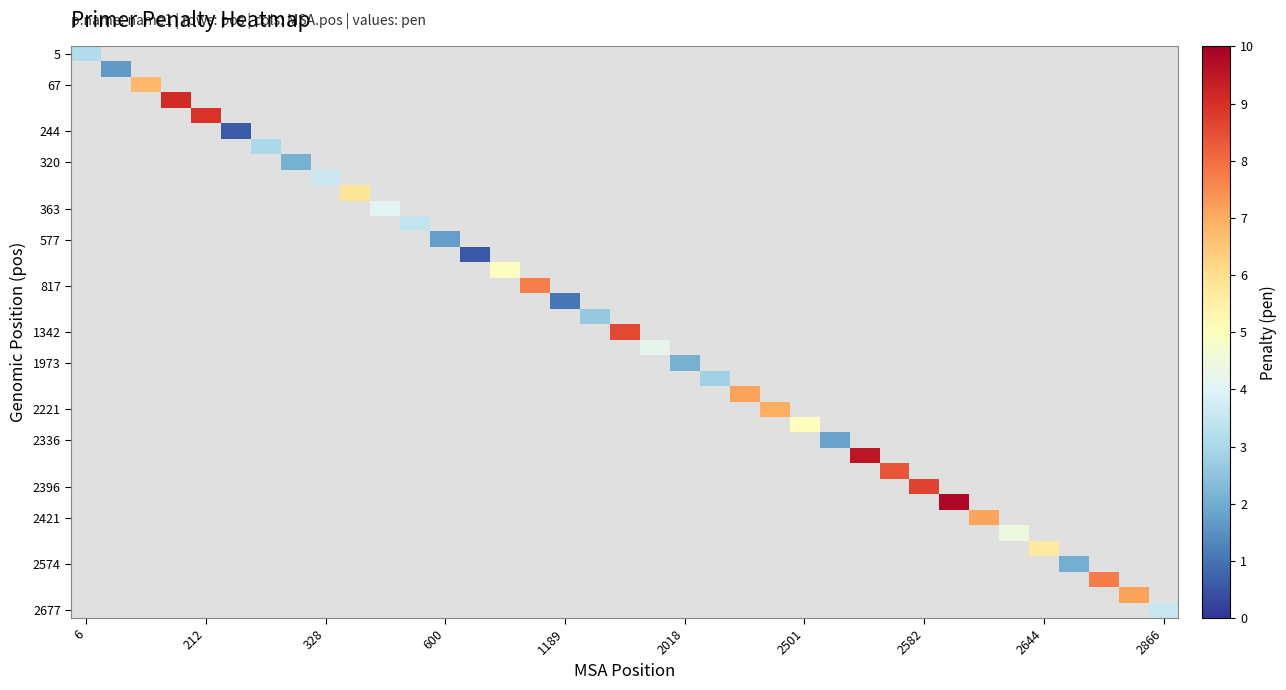

How many categories are shown in the chart?

37